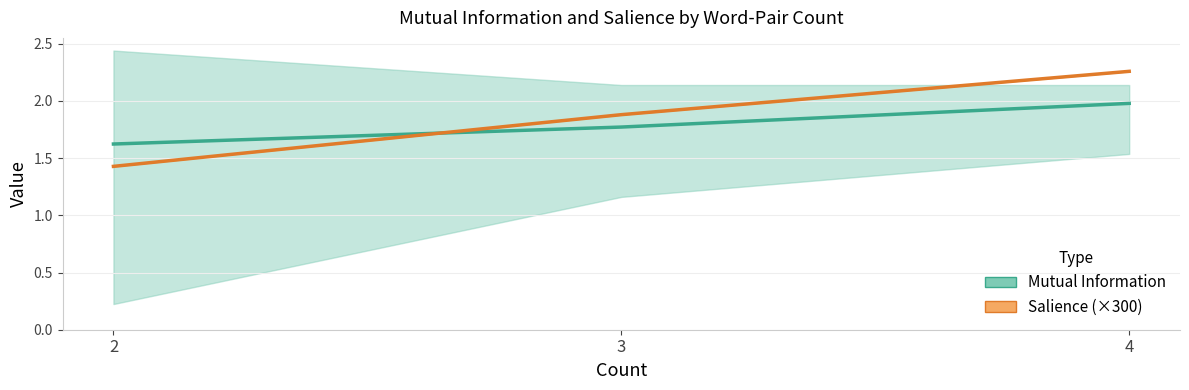

True or false: Mutual Information has a value of 0.5 at 4.

False